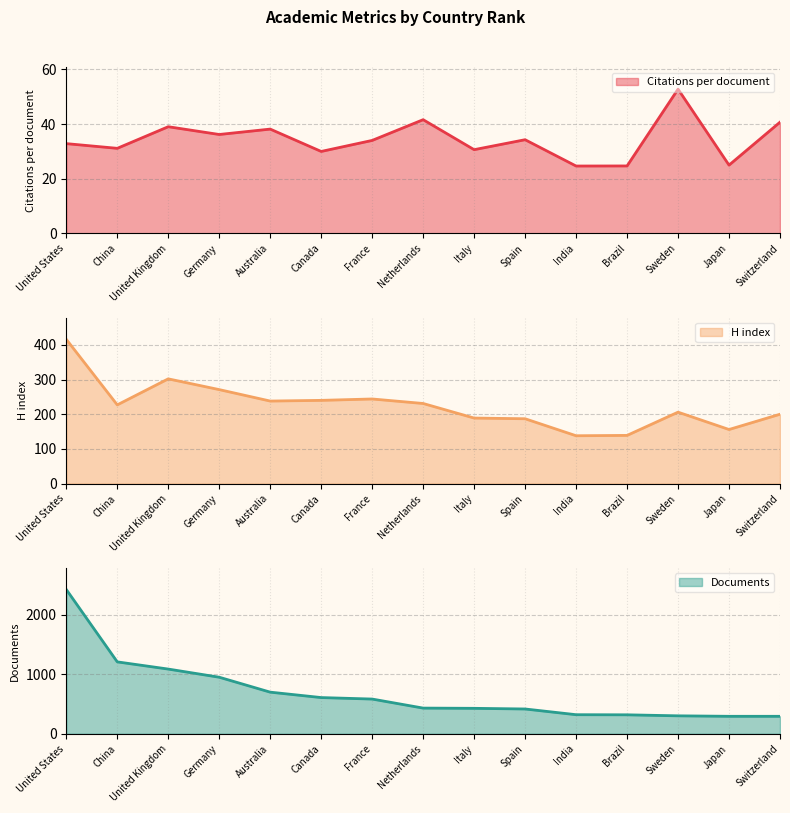

Reading left to right, list all the values displayed in this chart.

Citations per document: United States=32.8	China=31.1	United Kingdom=39.0	Germany=36.2	Australia=38.1	Canada=30.0	France=34.0	Netherlands=41.6	Italy=30.6	Spain=34.3	India=24.6	Brazil=24.7	Sweden=52.8	Japan=25.0	Switzerland=40.7
H index: United States=416.0	China=227.0	United Kingdom=302.0	Germany=271.0	Australia=238.0	Canada=240.0	France=244.0	Netherlands=231.0	Italy=189.0	Spain=187.0	India=138.0	Brazil=139.0	Sweden=206.0	Japan=156.0	Switzerland=200.0
Documents: United States=2426.0	China=1209.0	United Kingdom=1088.0	Germany=951.0	Australia=700.0	Canada=609.0	France=584.0	Netherlands=432.0	Italy=428.0	Spain=417.0	India=321.0	Brazil=319.0	Sweden=302.0	Japan=294.0	Switzerland=294.0